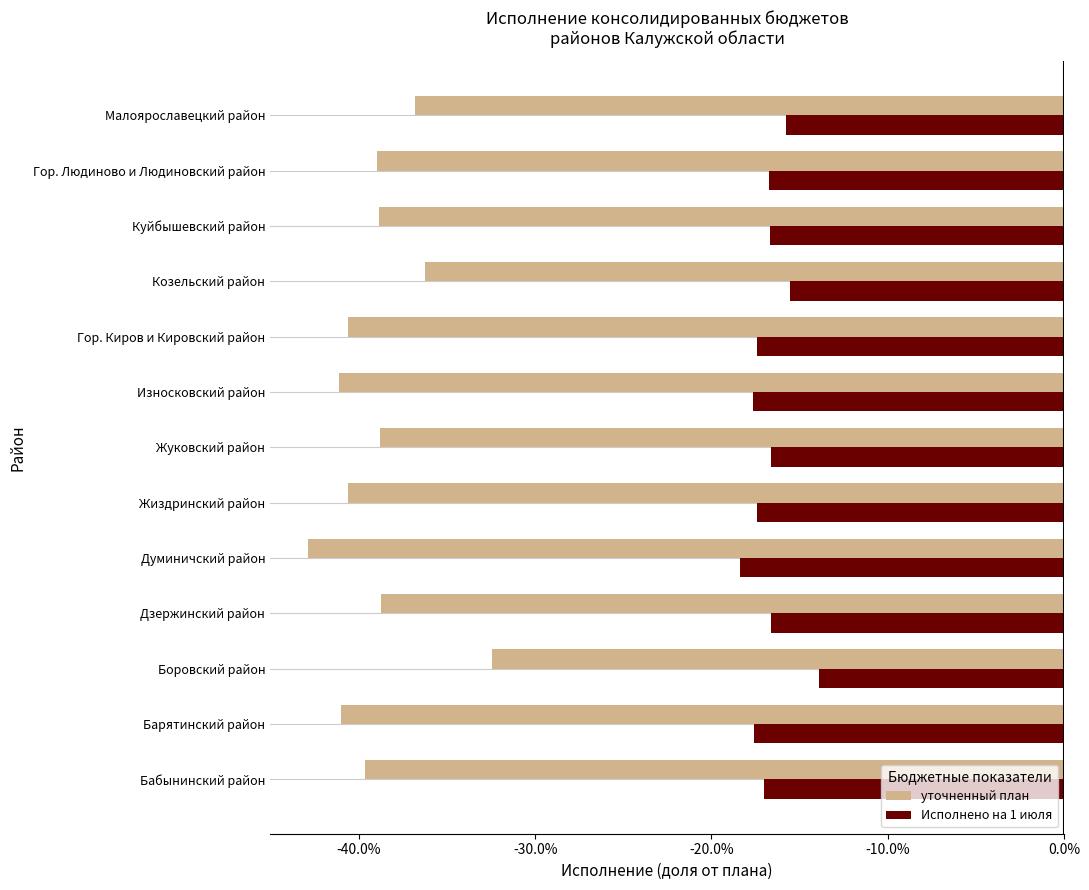

What are all the series names shown in the legend?

уточненный план, Исполнено на 1 июля